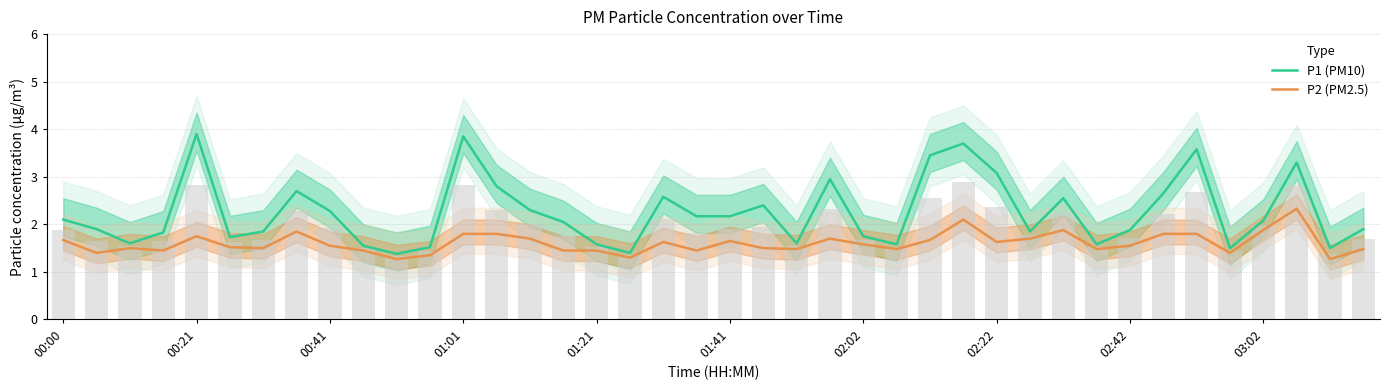

Read the P2 (PM2.5) value at 01:41.

1.6